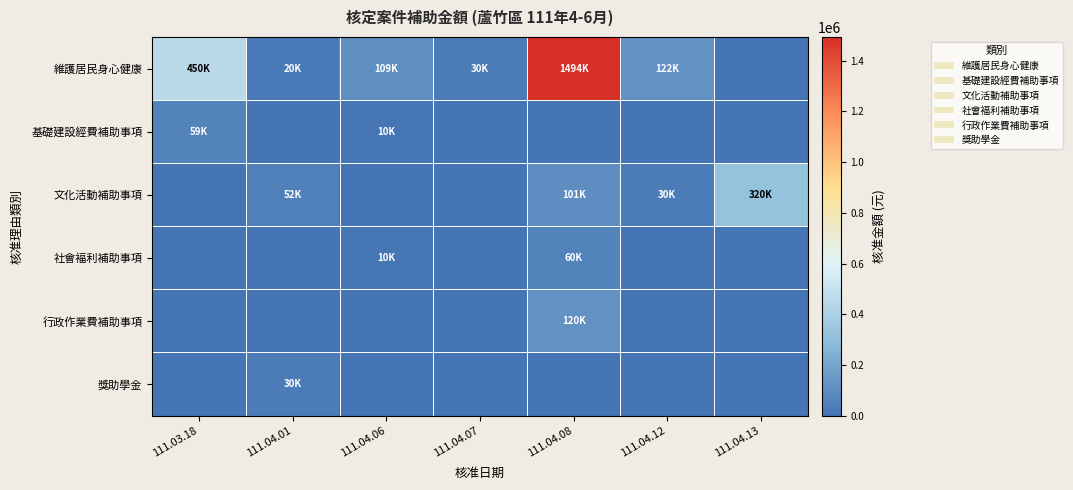

Which has a higher value, 111.04.12 or 111.04.13?

111.04.12